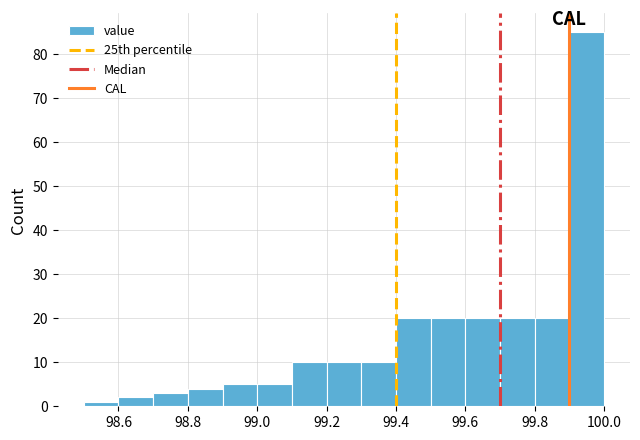

What is the height of the bar covering 99.9 to 100.0 on the x-axis? The values are not printed on the chart, so give them approximately, as read against the axis.

85